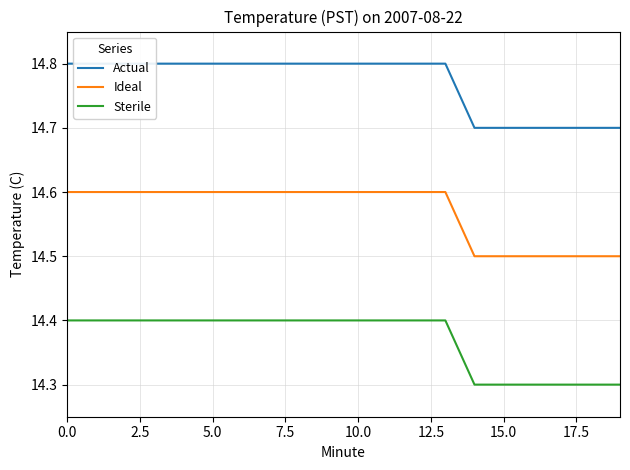

What is the difference between the maximum and second lowest values in the Sterile series?

0.1